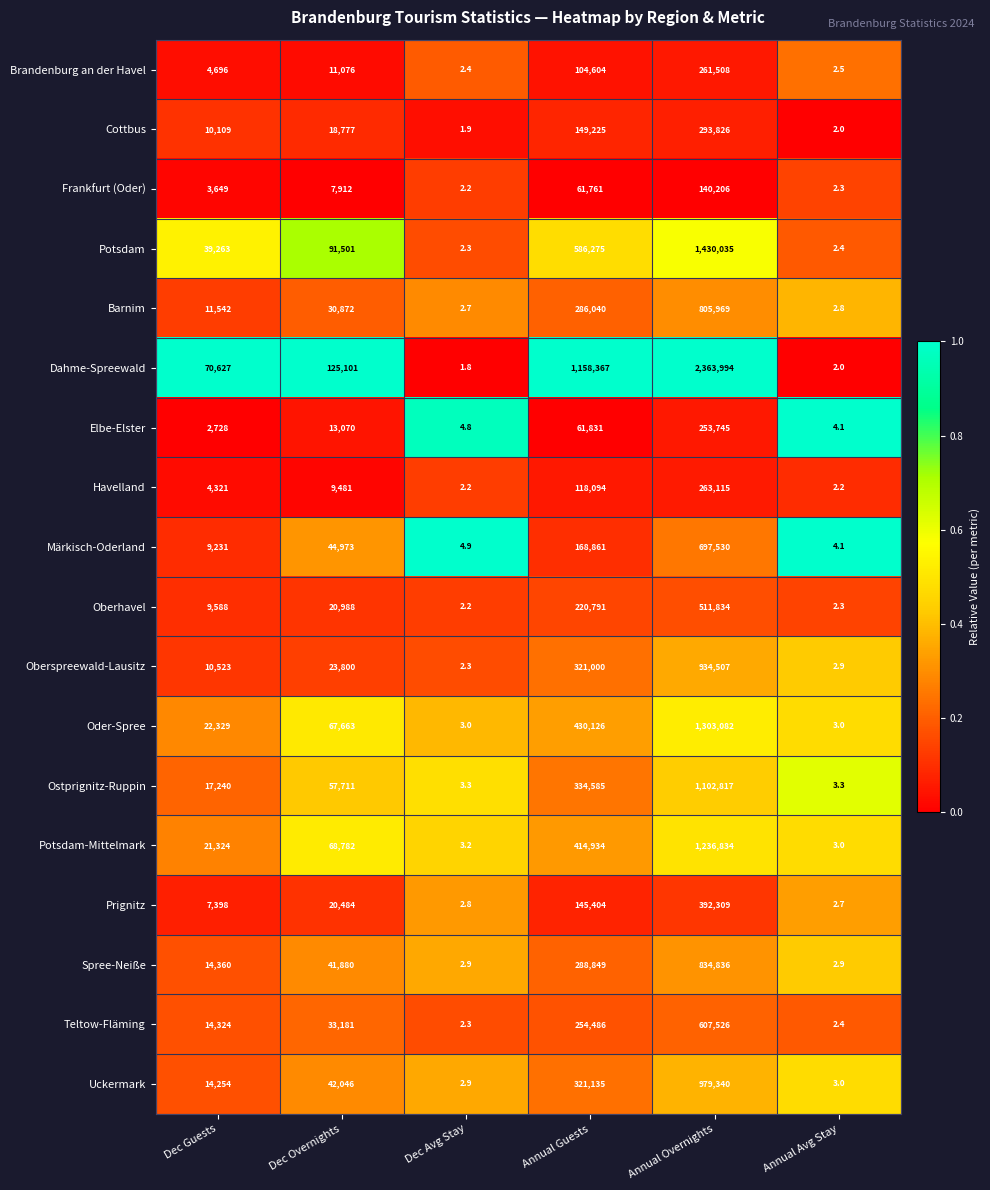

What is the average value of the Brandenburg an der Havel series?

63648.2